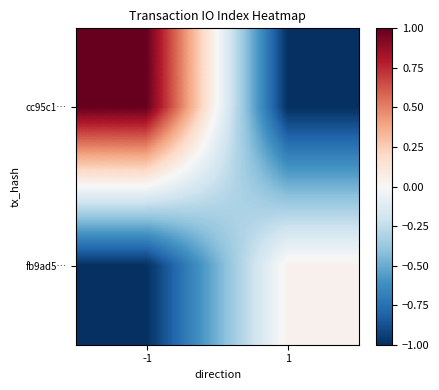

Between 1 and -1, which is larger?

-1